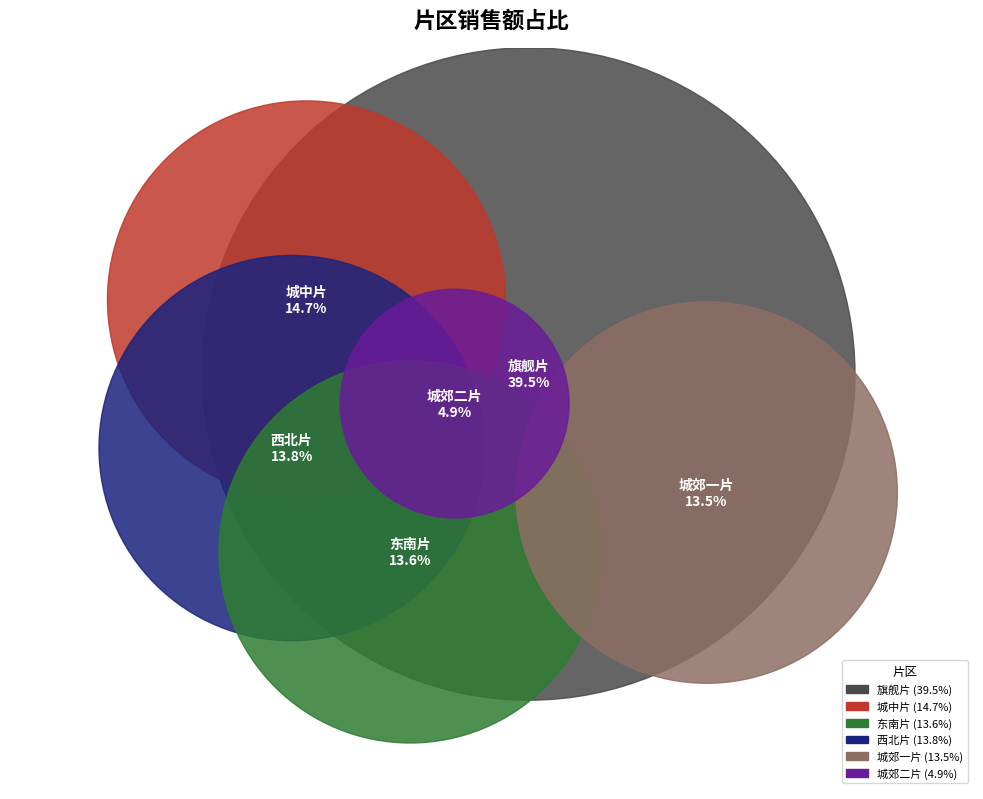

To the nearest percent, what is the average slice percentage?

17%